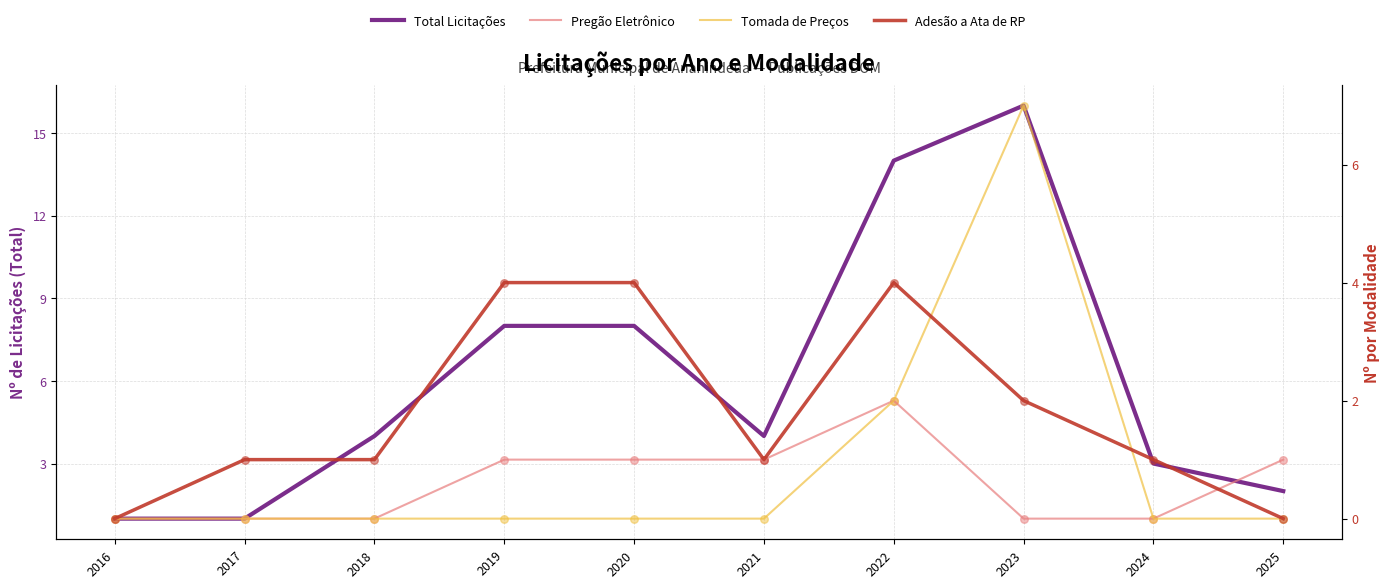

Which series reaches the maximum Y coordinate?

Total Licitações